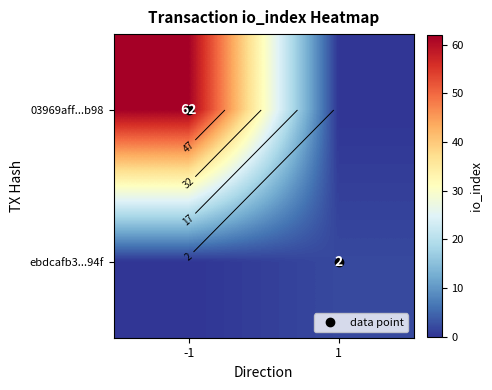

Which label corresponds to the smallest value in the chart?

1